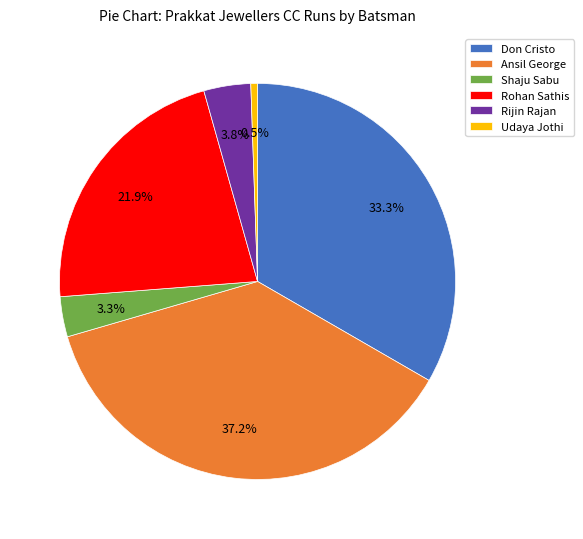

Does any single category account for the majority?

No